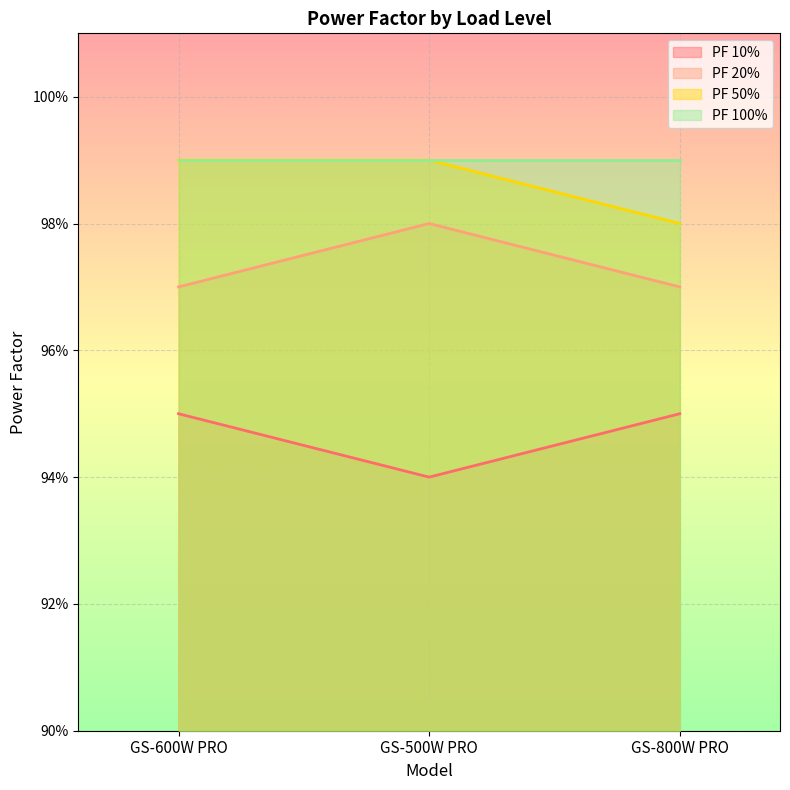

Does the chart display data point markers on the line(s)?

No